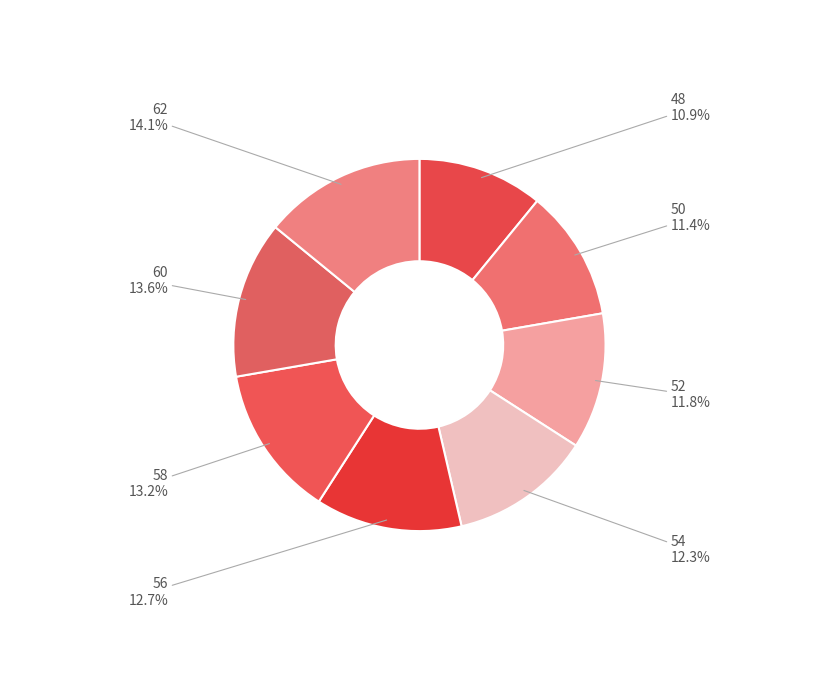

How many slices are in this pie chart?

8